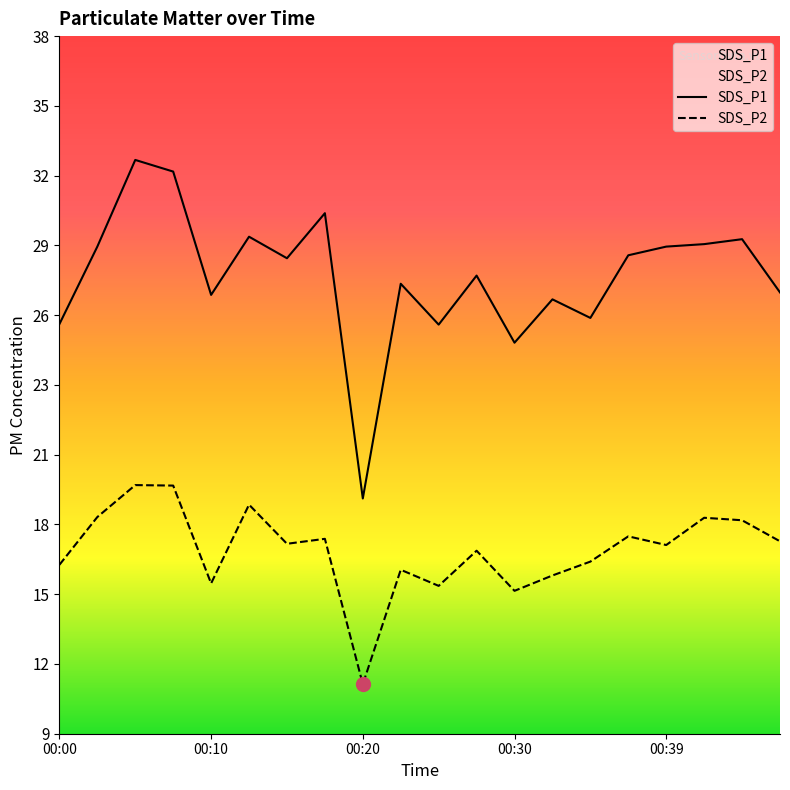

What are all the series names shown in the legend?

SDS_P1, SDS_P2